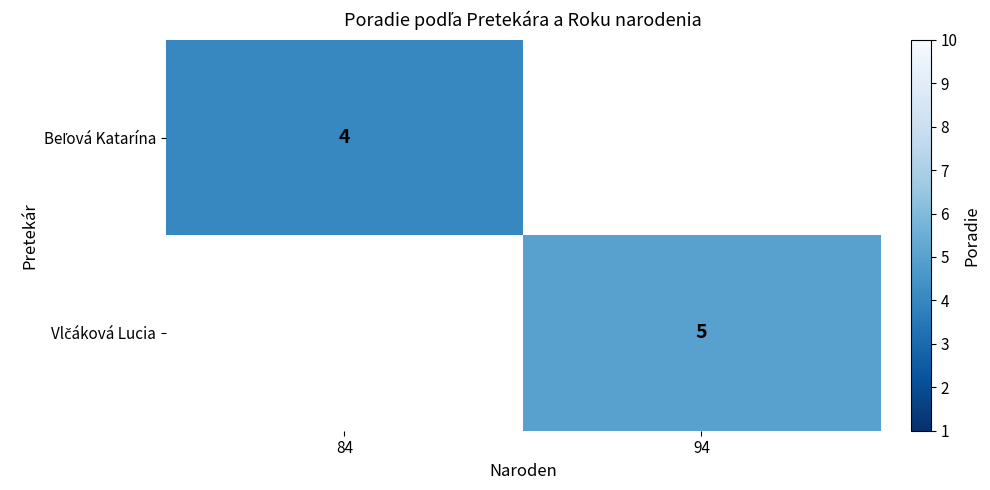

Rank the series by their average value, from lowest to highest.

Beľová Katarína, Vlčáková Lucia